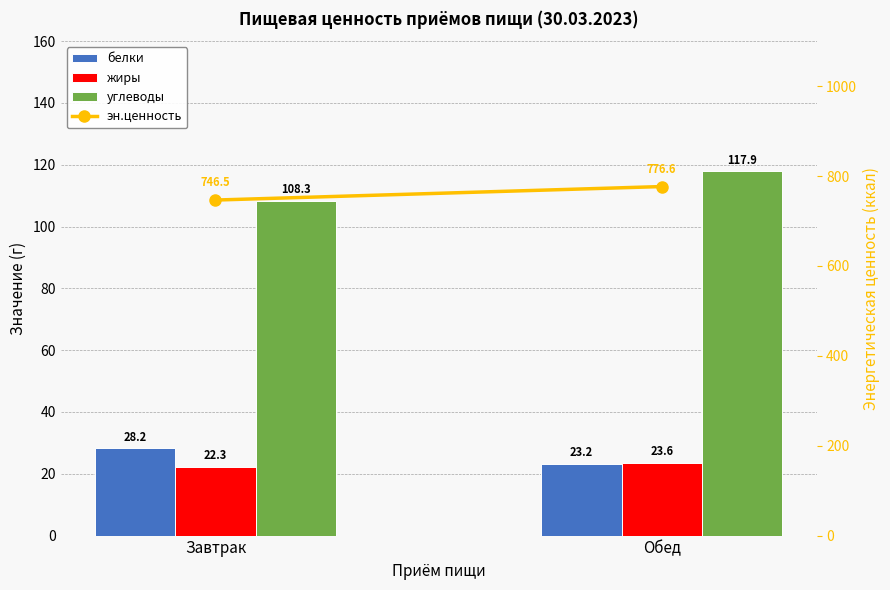

True or false: белки has a value of 6.0 at Обед.

False